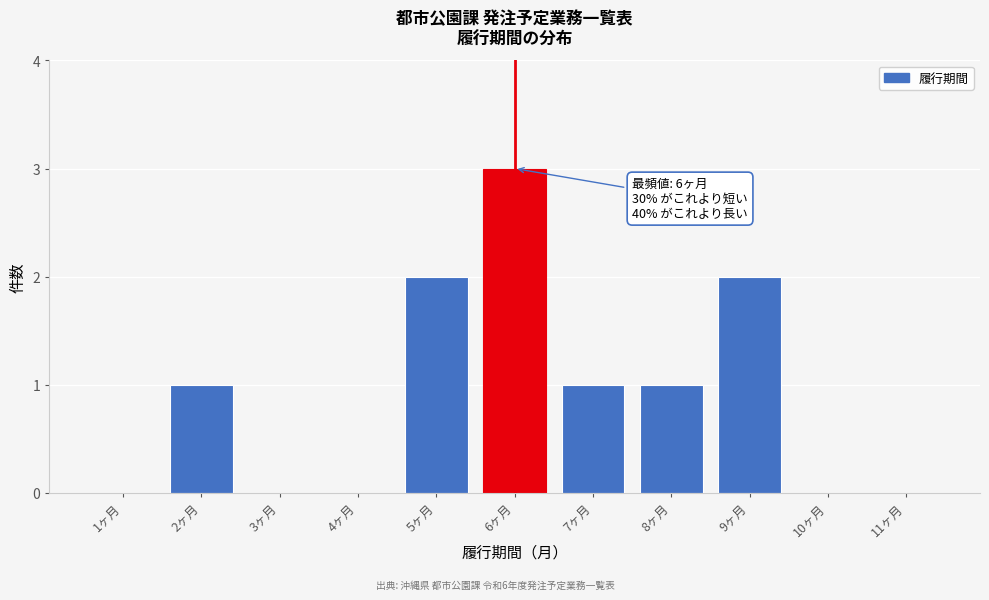

Which range on the x-axis has the tallest bar?

5.5 to 6.5